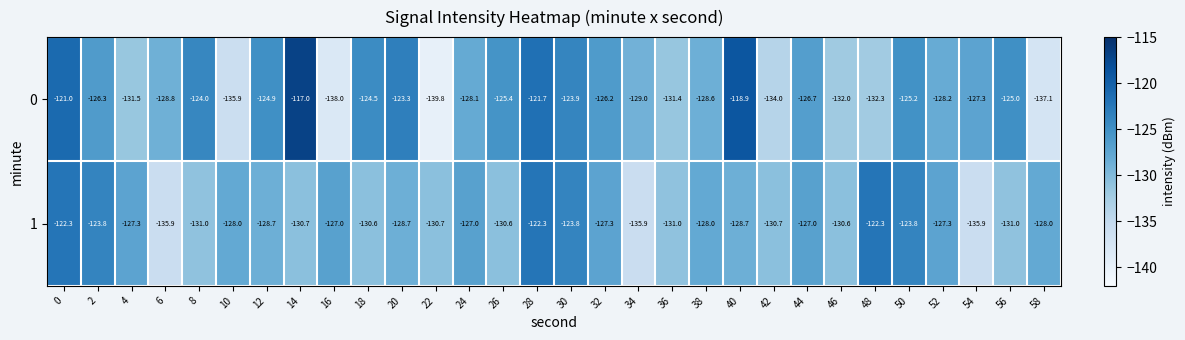

At which label does 0 reach its peak?

14